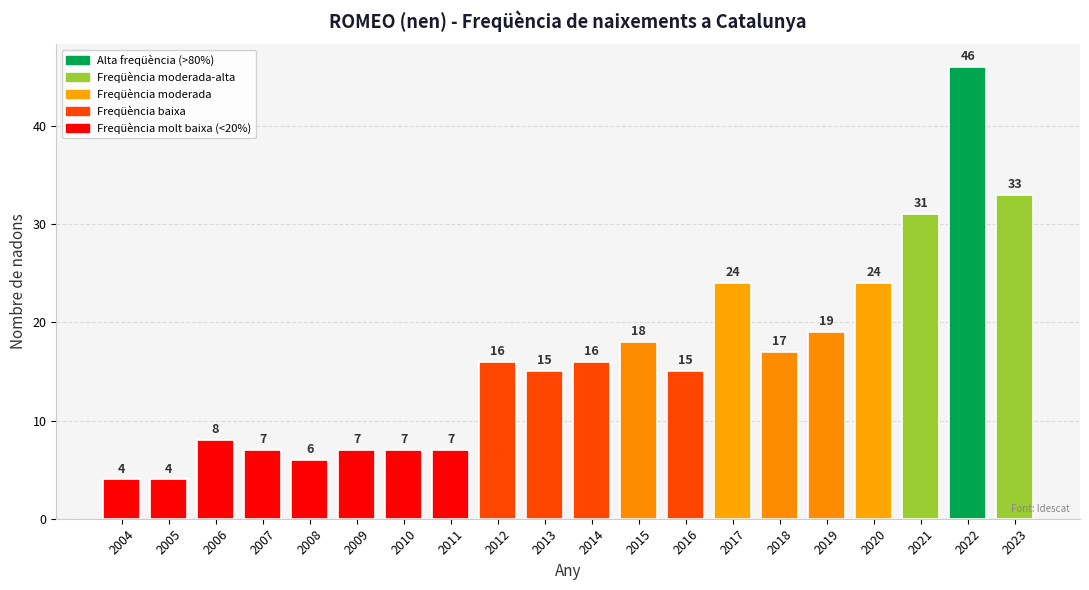

Reading right to left, what are all the values shown in this chart?

33	46	31	24	19	17	24	15	18	16	15	16	7	7	7	6	7	8	4	4